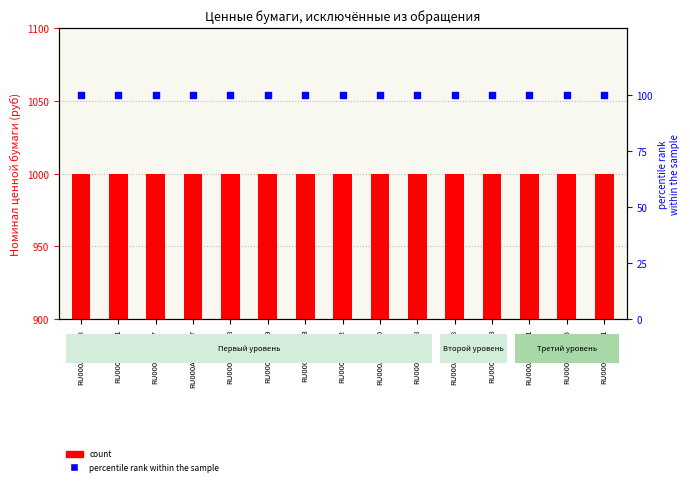

Is the value of count at RU000A101PU8 greater than the value of percentile rank within the sample at RU000A0JQAL8?

Yes